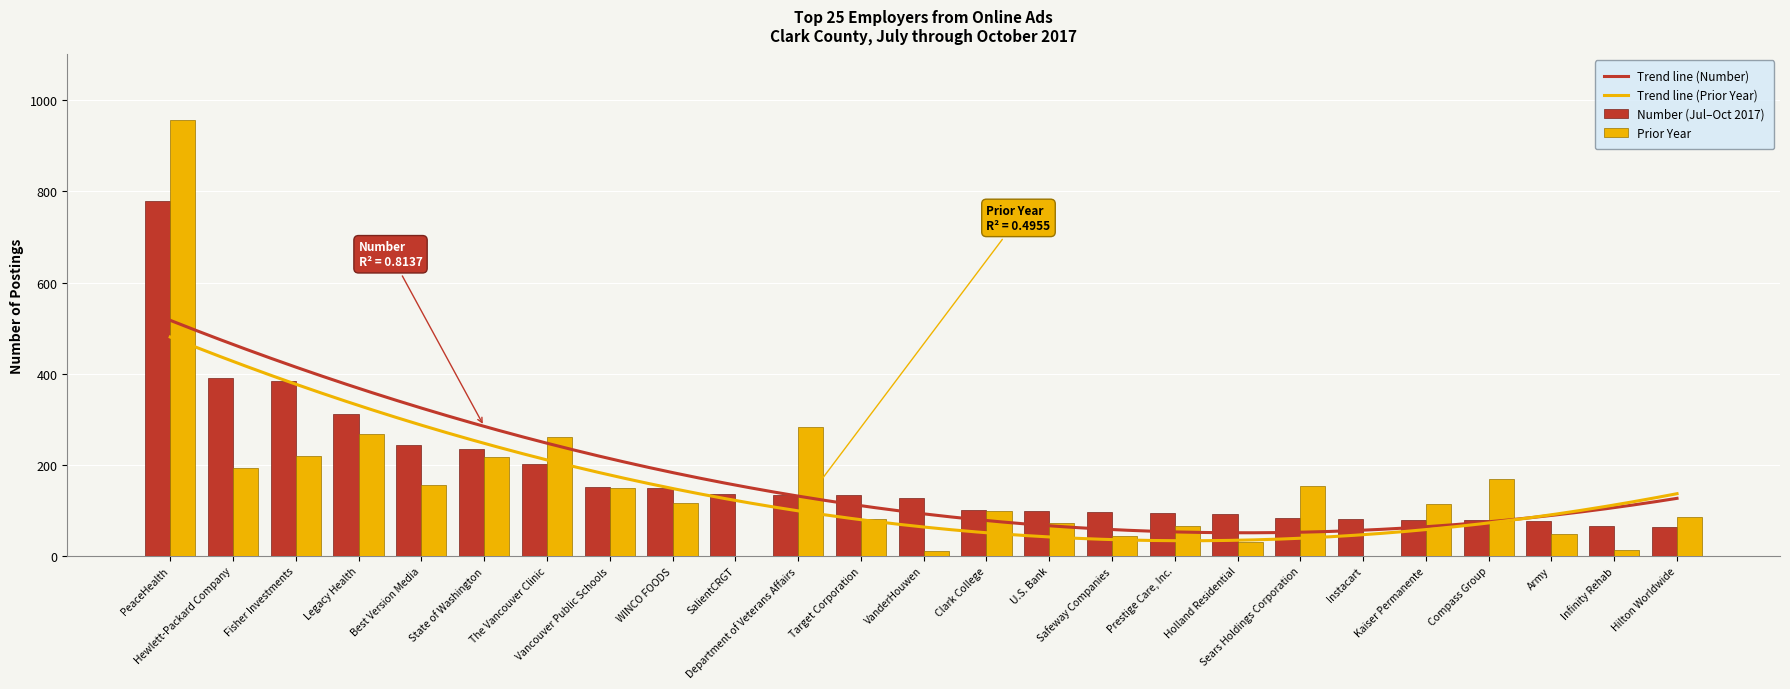

Is it true that Prior Year equals 185 at Legacy Health?

False